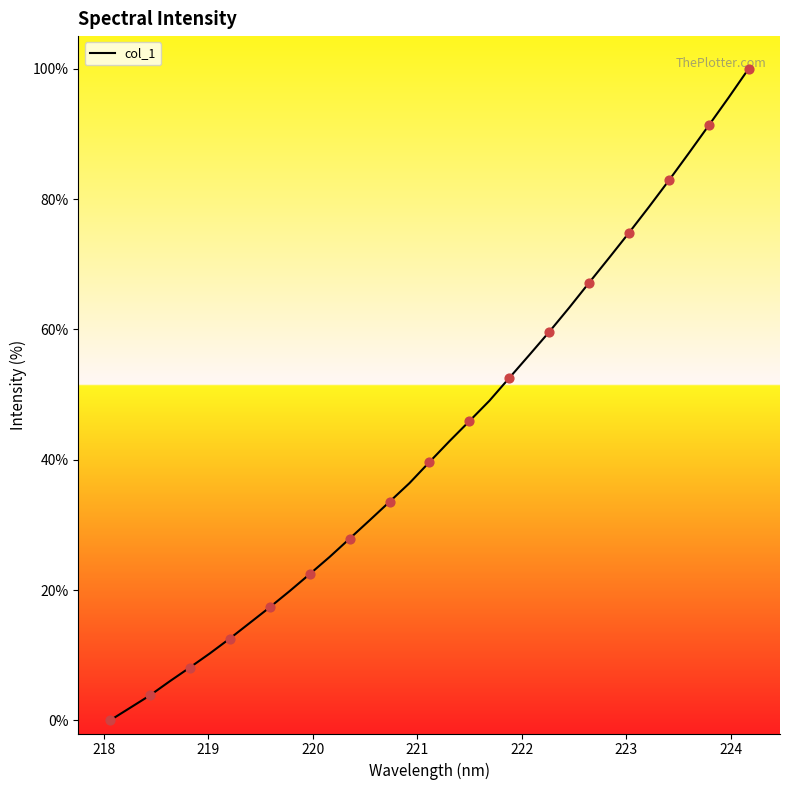

What is the difference between the maximum and minimum values?

100.0